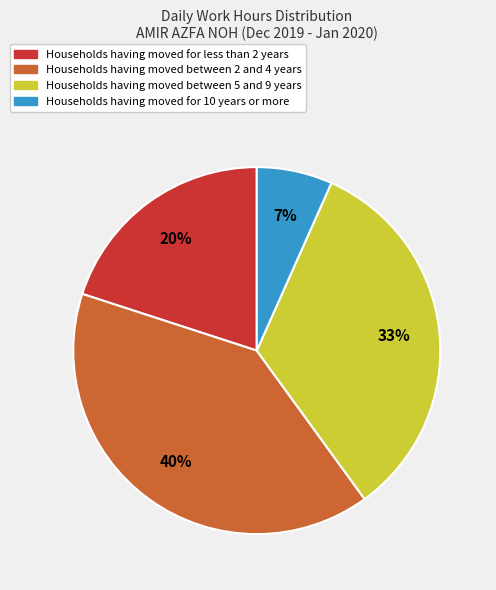

Is there any slice that represents more than half of the pie?

No